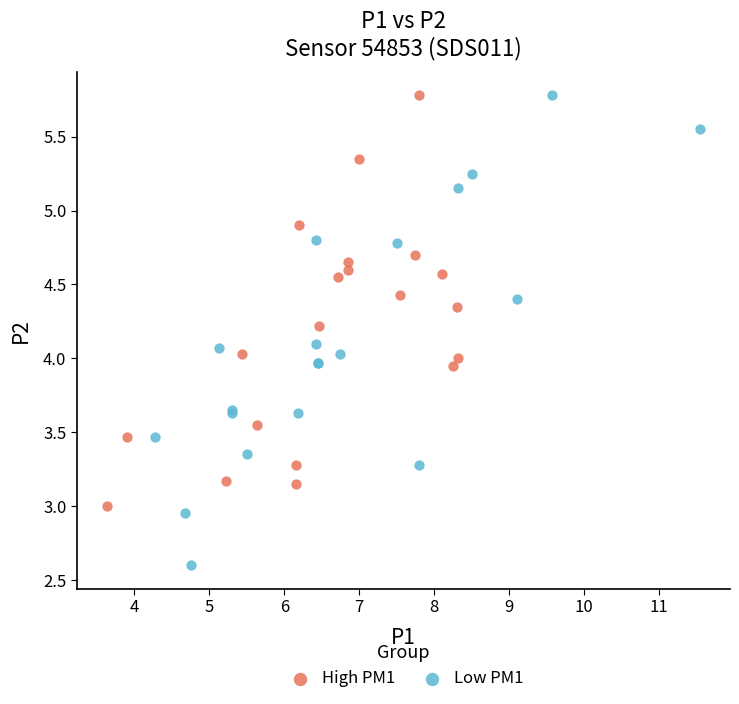

Which series contains the lowest Y value?

Low PM1